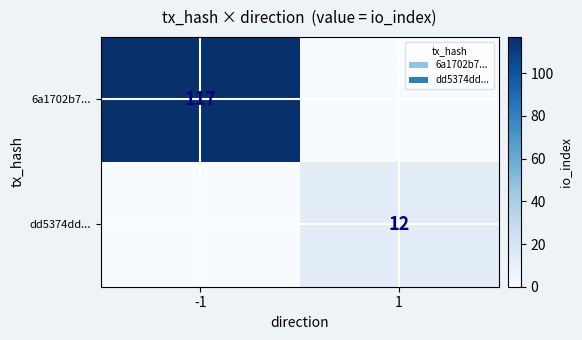

Is the value of 6a1702b7... at -1 greater than the value of dd5374dd... at 1?

Yes